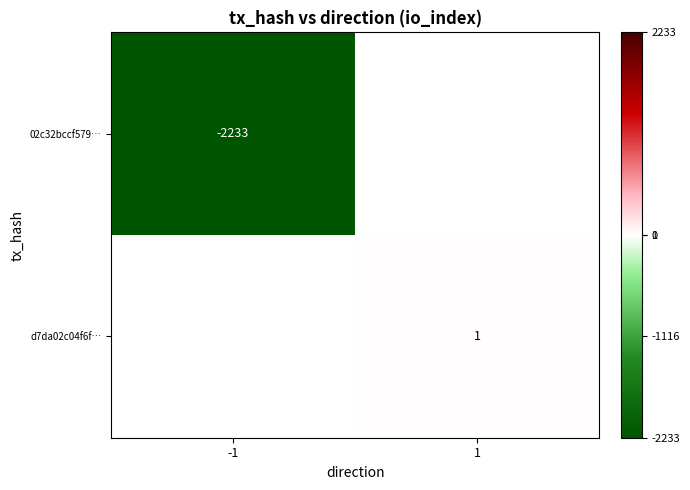

True or false: d7da02c04f6f… has a value of 1 at 1.

True